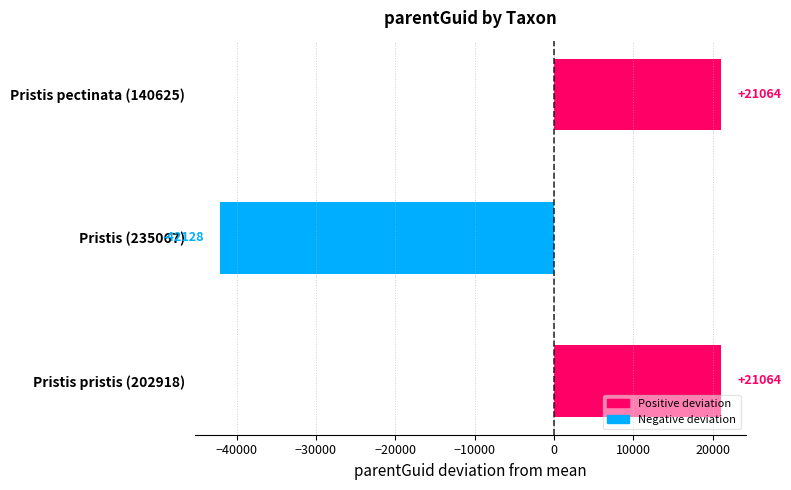

Does the chart contain any negative values?

Yes